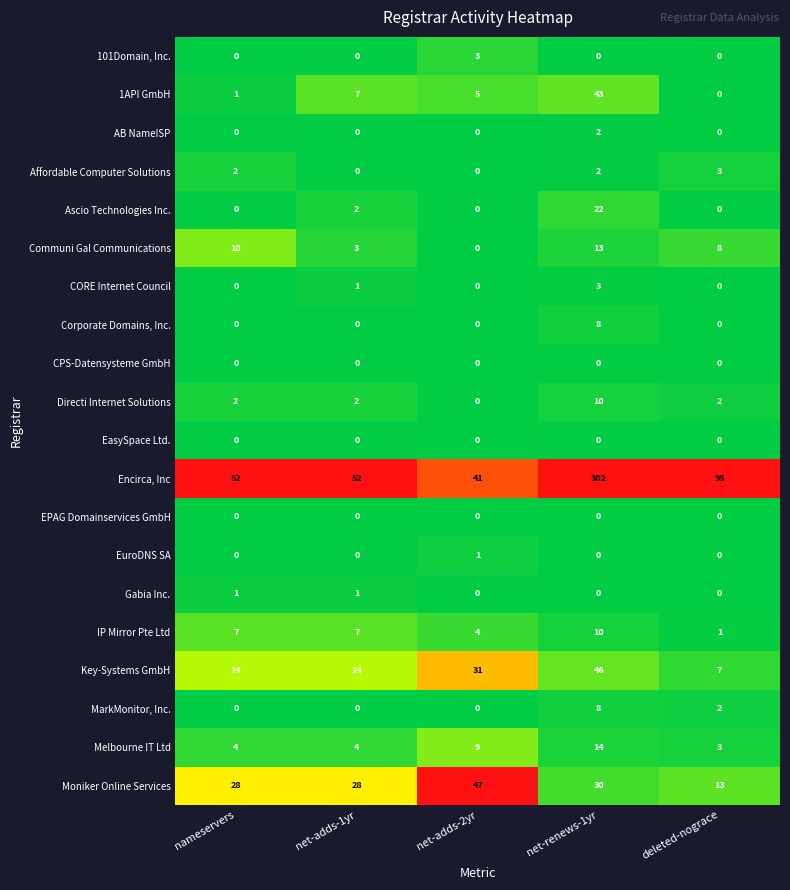

True or false: Directi Internet Solutions has a value of 0 at net-adds-2yr.

True